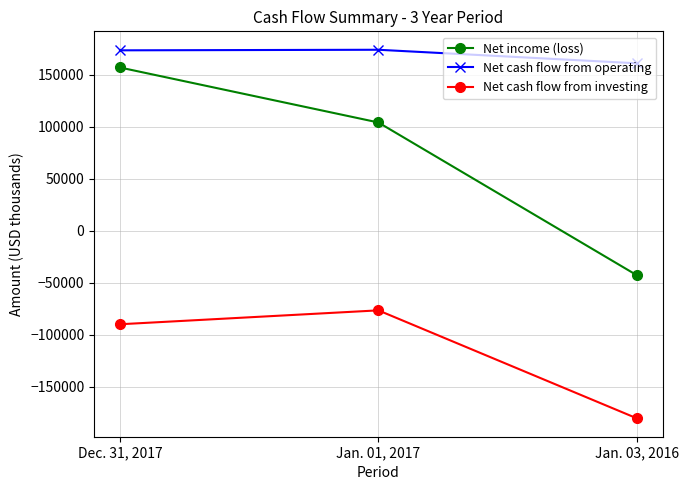

Which series has the largest total across all categories?

Net cash flow from operating